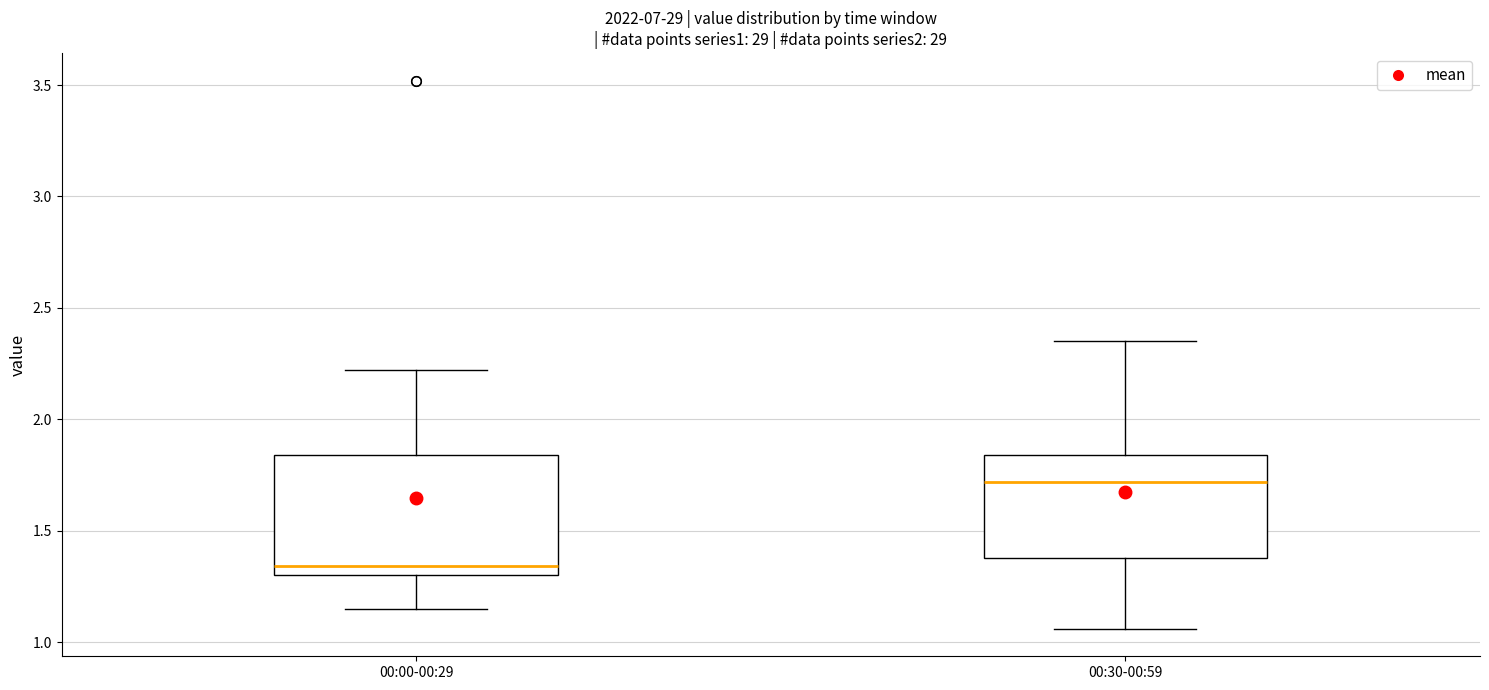

Which box is the tallest, from its lower edge to its upper edge?

00:00-00:29